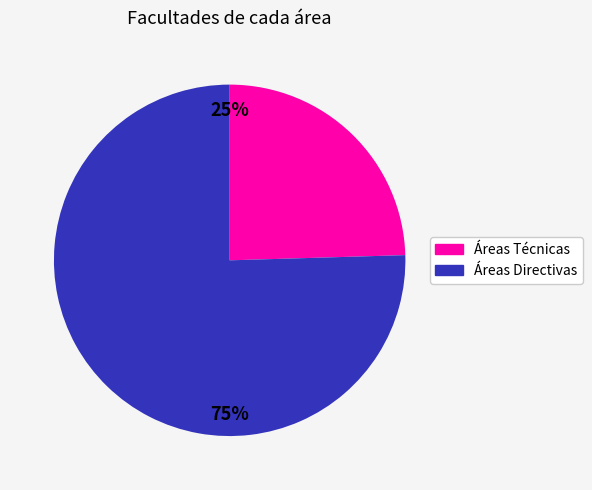

Is there a majority slice in this chart?

Yes